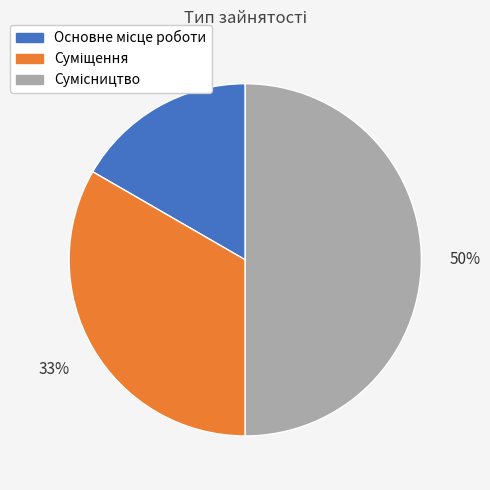

To the nearest percent, what is the difference between the largest and smallest slice percentages?

33%